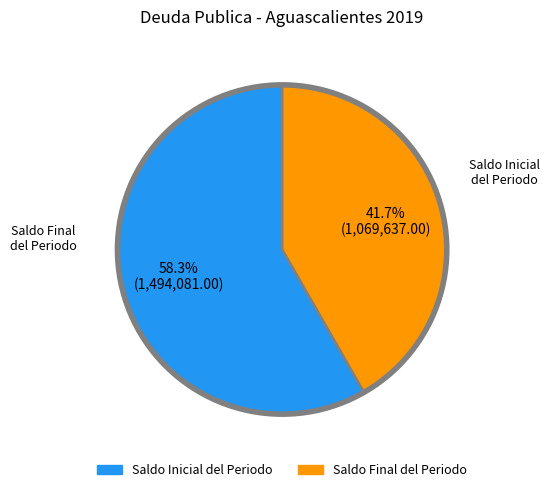

What percentage is NOT represented by Saldo Inicial del Periodo?

41.7%